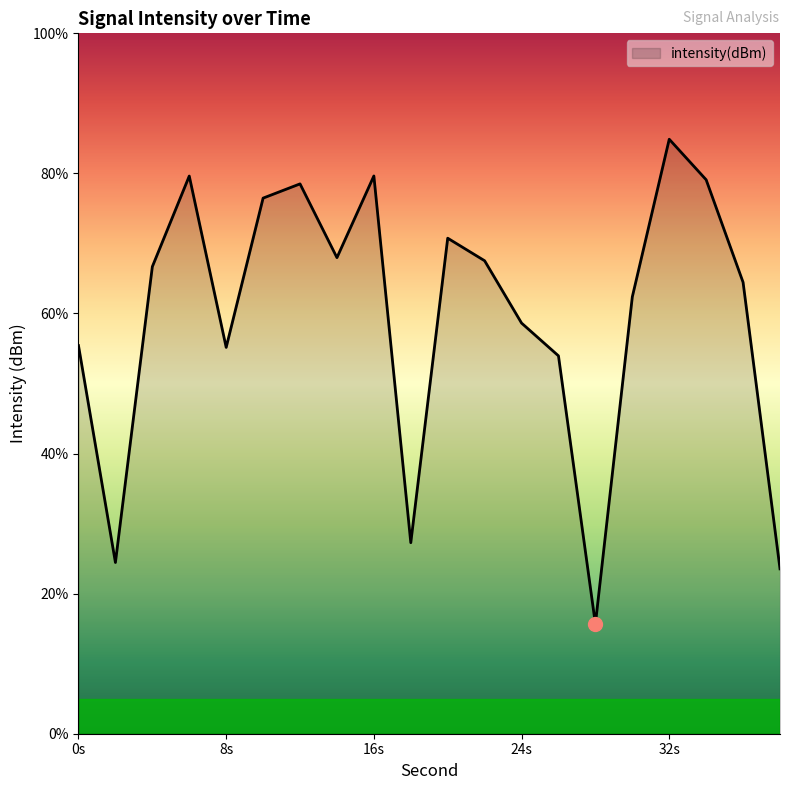

What is the average value?

59.6